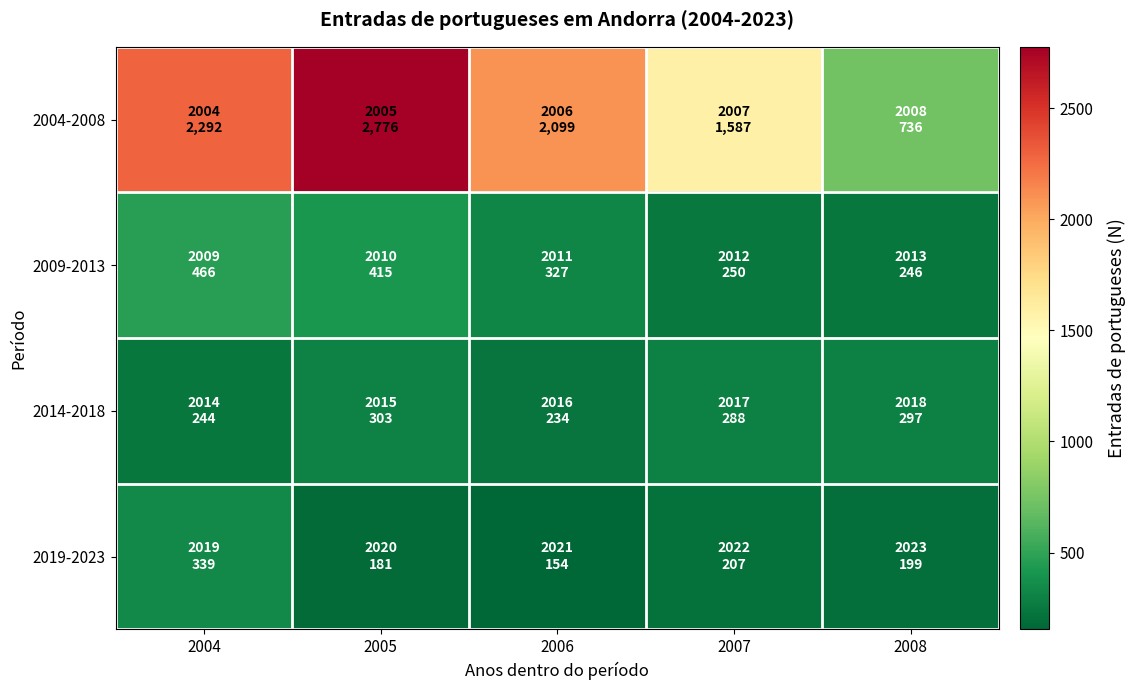

Reading left to right, what are all the values shown in this chart?

2004-2008: 2004=2292	2005=2776	2006=2099	2007=1587	2008=736
2009-2013: 2004=466	2005=415	2006=327	2007=250	2008=246
2014-2018: 2004=244	2005=303	2006=234	2007=288	2008=297
2019-2023: 2004=339	2005=181	2006=154	2007=207	2008=199